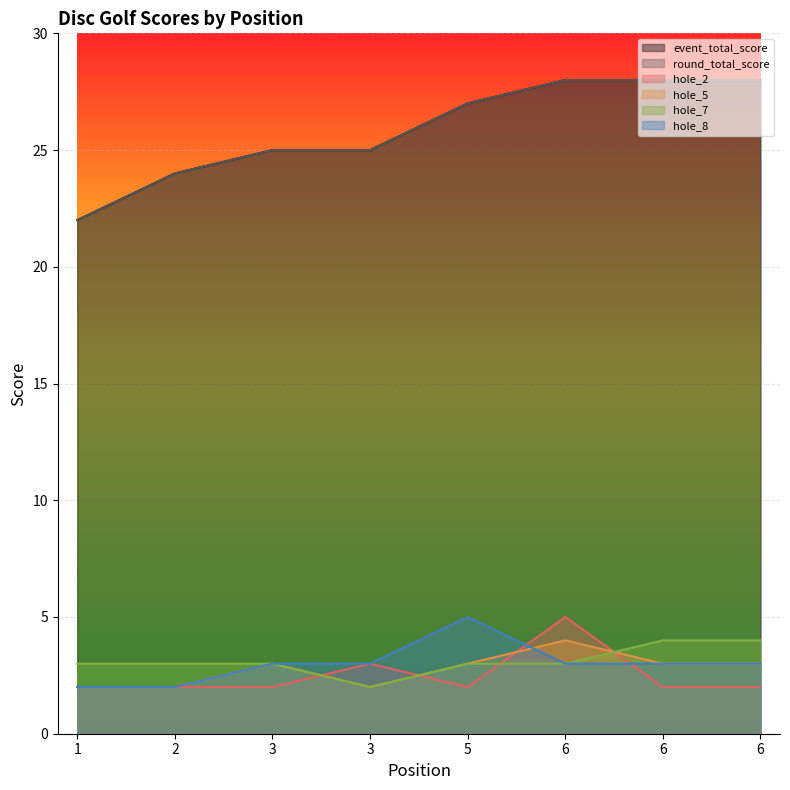

What is the value of the hole_8 point at the 2nd from the left?

2